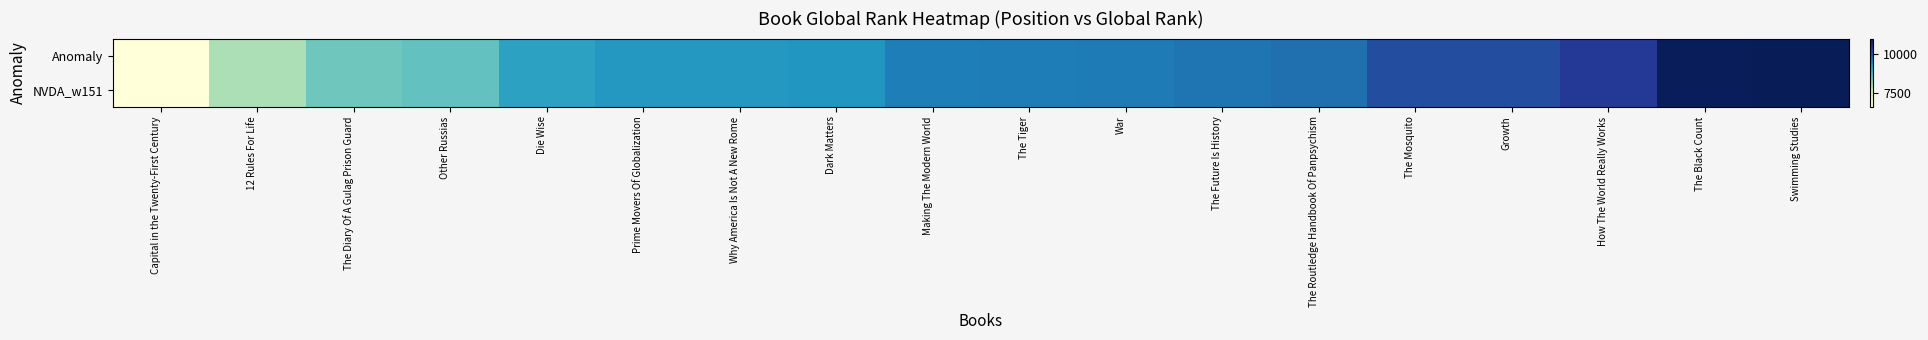

What is the greatest value displayed?

10951